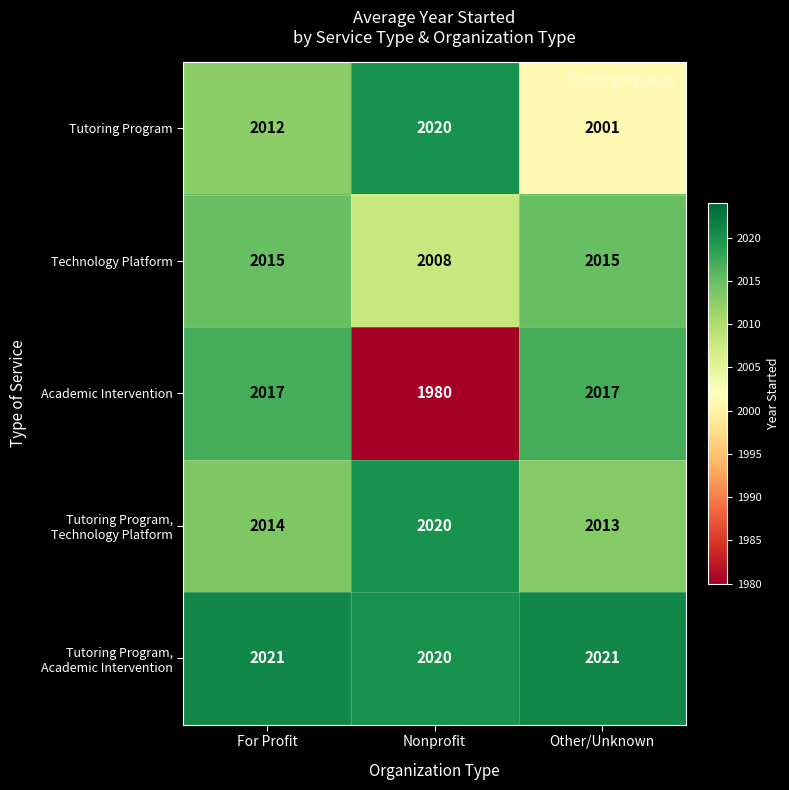

What is the approximate value of Technology Platform at For Profit?

2015